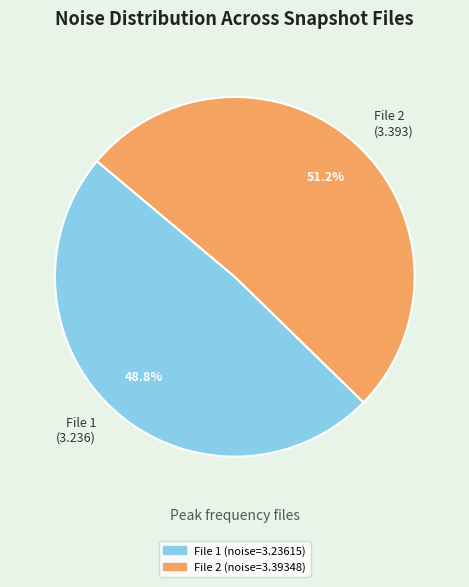

Which category has the smallest portion of the pie?

File 1 (3.236)